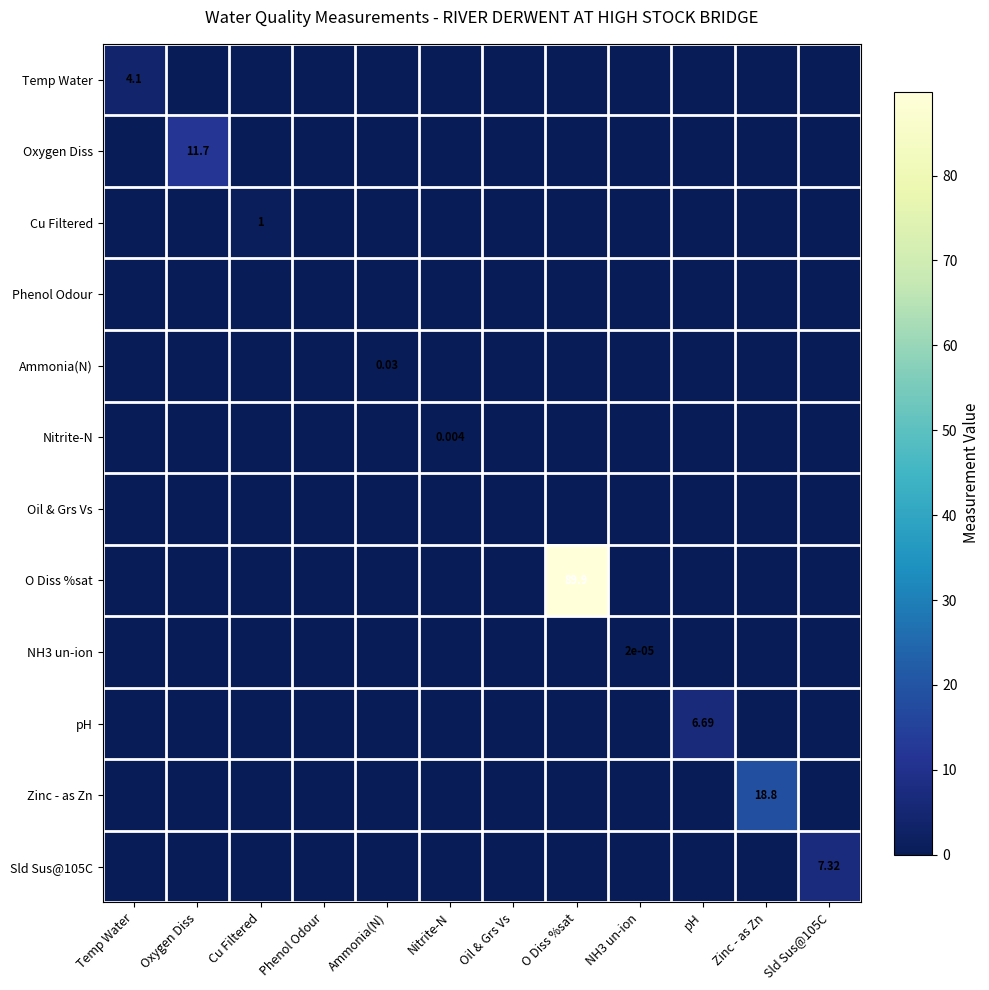

How many values in the NH3 un-ion series exceed 0?

1